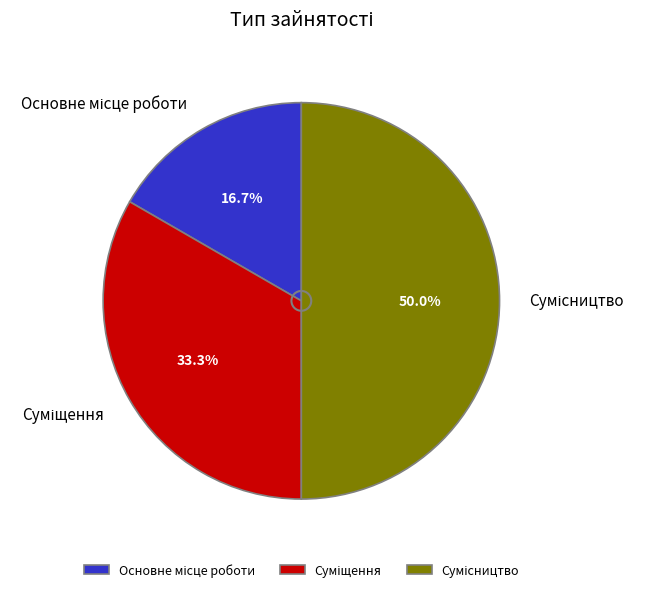

Rank the categories by value from lowest to highest.

Основне місце роботи, Суміщення, Сумісництво